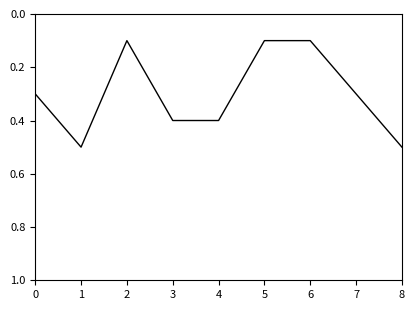

Reading left to right, transcribe all the data shown in this chart.

0=0.3	1=0.5	2=0.1	3=0.4	4=0.4	5=0.1	6=0.1	7=0.3	8=0.5